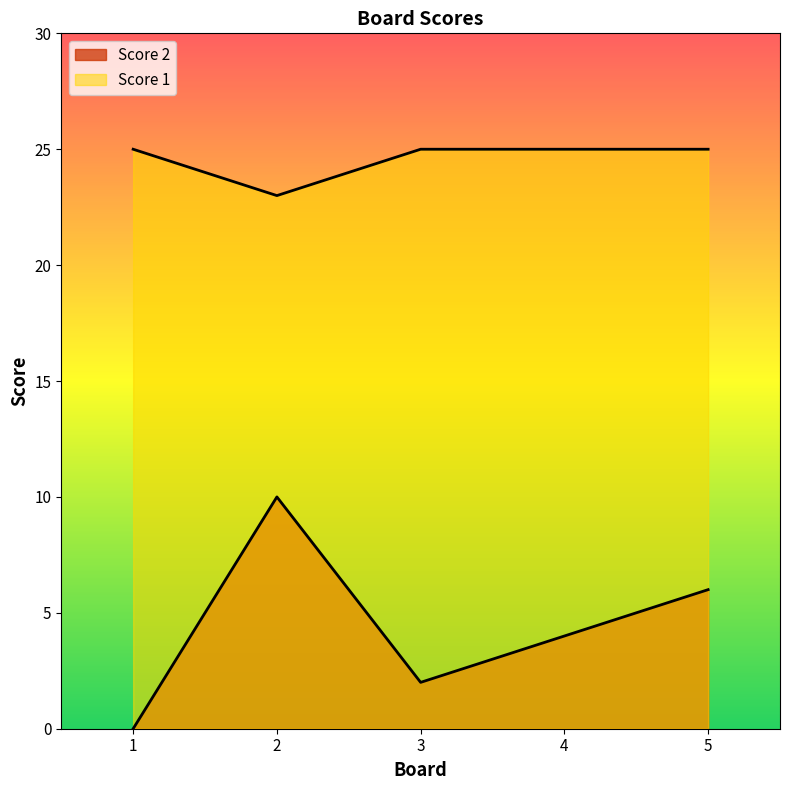

What are all the series names shown in the legend?

Score 2, Score 1